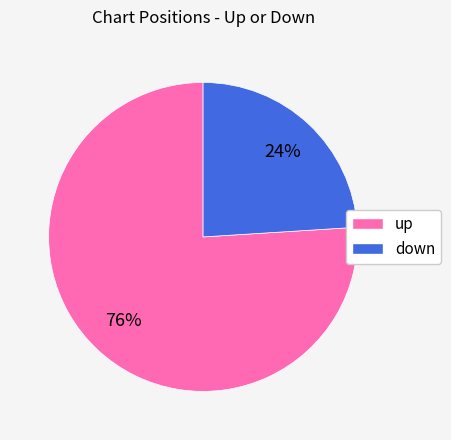

Which slice is the smallest?

down